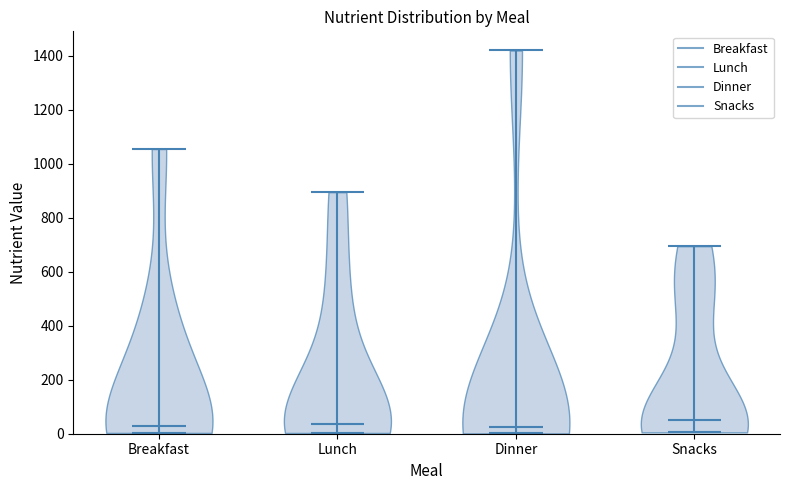

What is the lowest point the violin for Dinner reaches on the y-axis? The values are not printed on the chart, so give them approximately, as read against the axis.

0